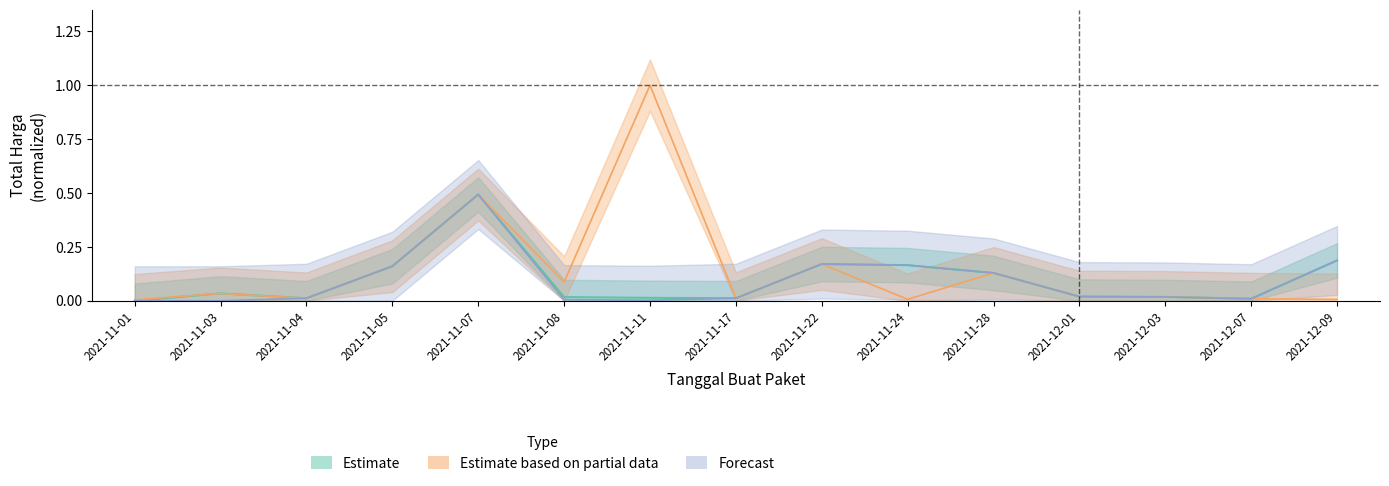

At which category does the chart reach its minimum across all series?

2021-11-03